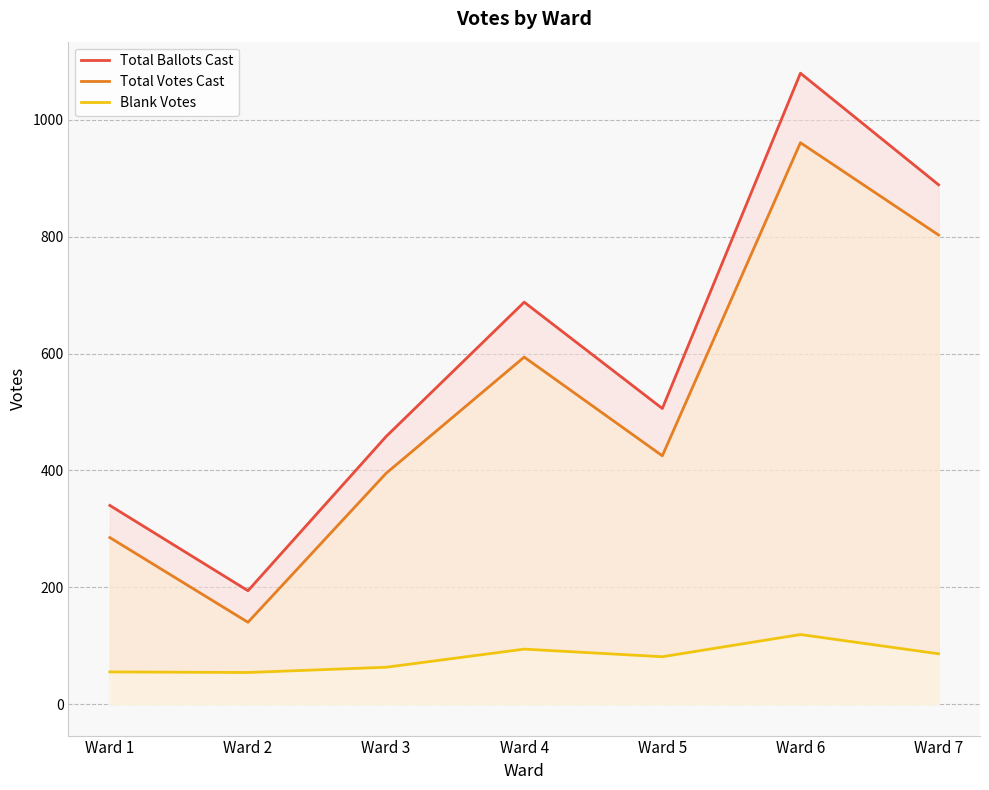

How many data points in Total Votes Cast are above 425?

3